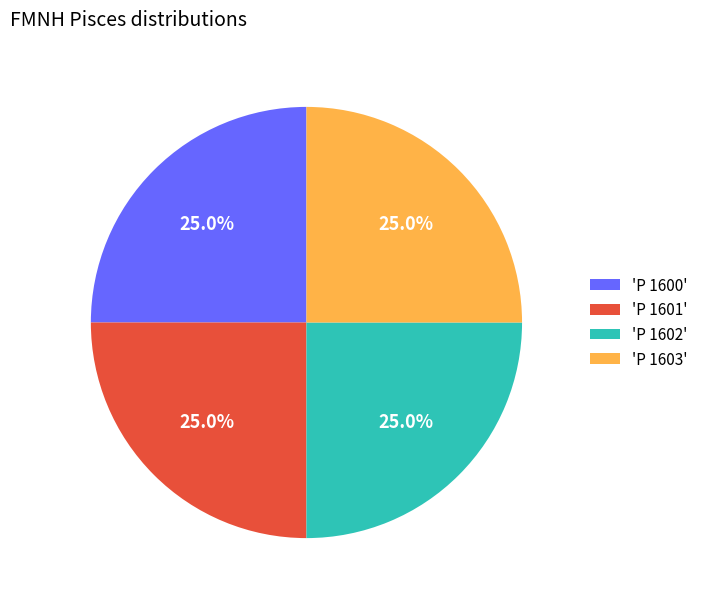

What is the total percentage of 'P 1600' and 'P 1603'?

50.0%